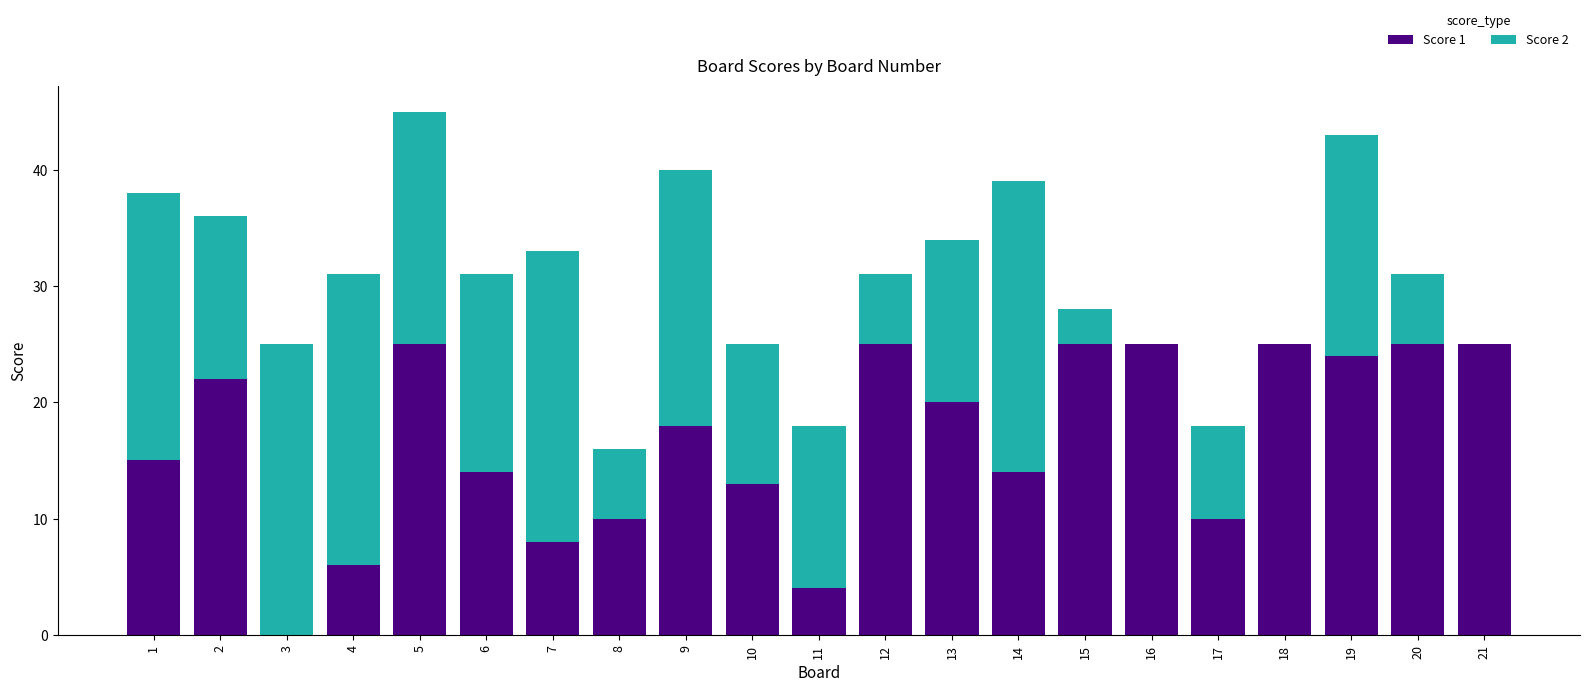

What is the difference between the Score 1 values at 11 and 5?

21